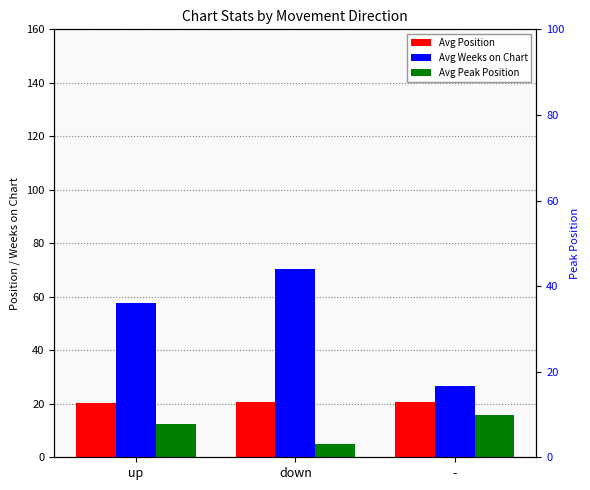

What is the difference between the maximum and second lowest values in the Avg Position series?

0.1